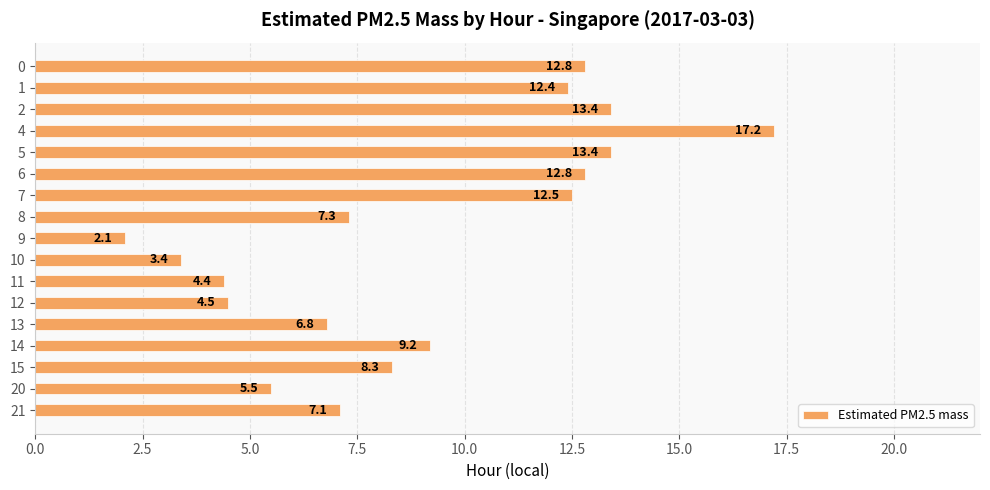

Which has a higher value, 11 or 8?

8